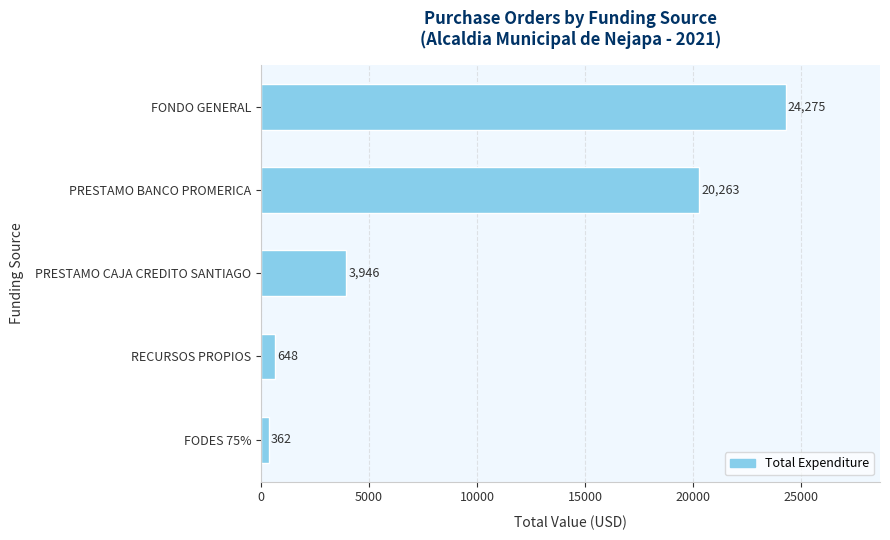

The chart shows a value of 361.6 at FODES 75%. True or false?

True